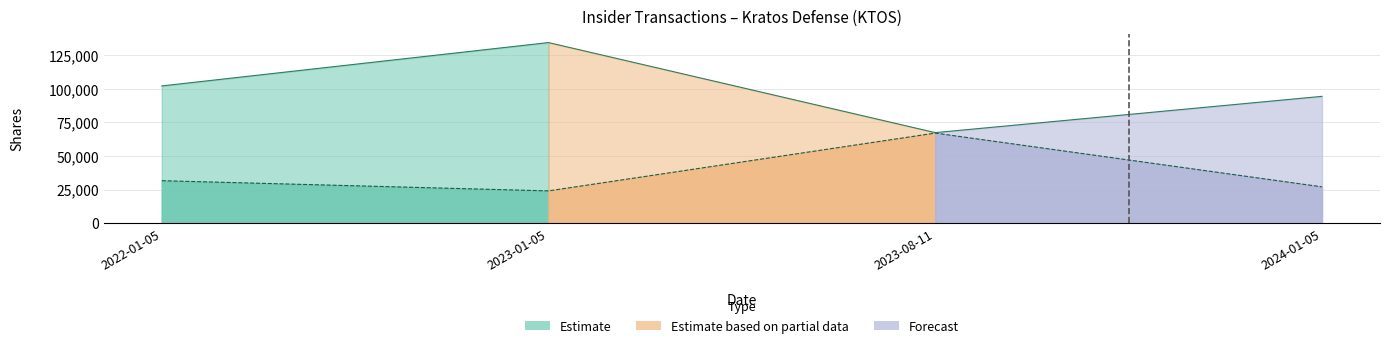

How many lines are shown in the chart?

1